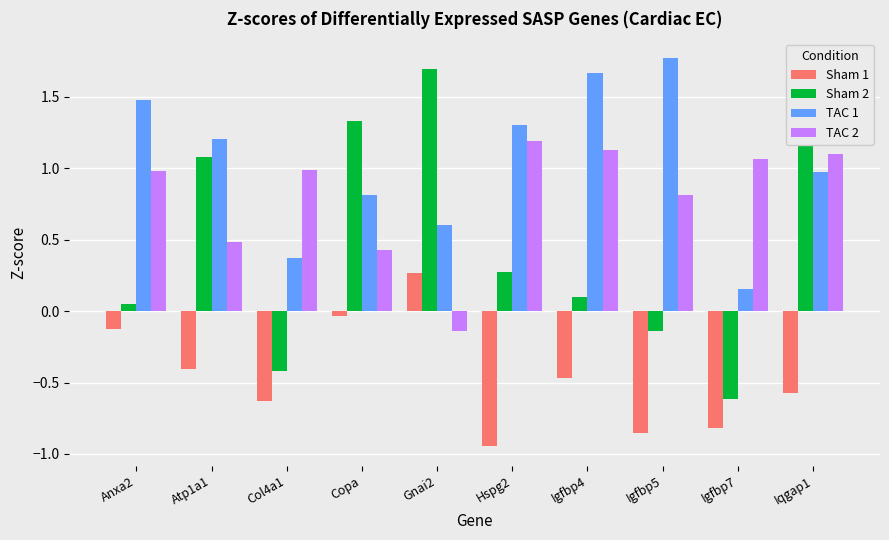

Which series has the widest spread of values?

Sham 2